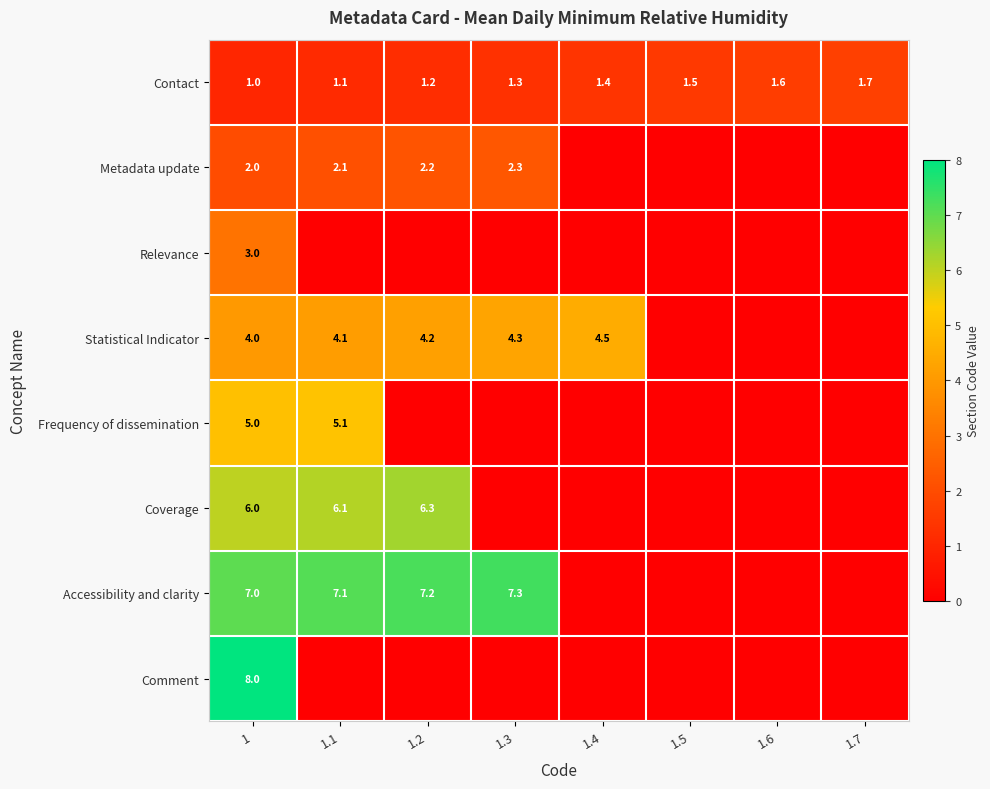

What is the spread (max minus min) of values at 1.4?

4.5